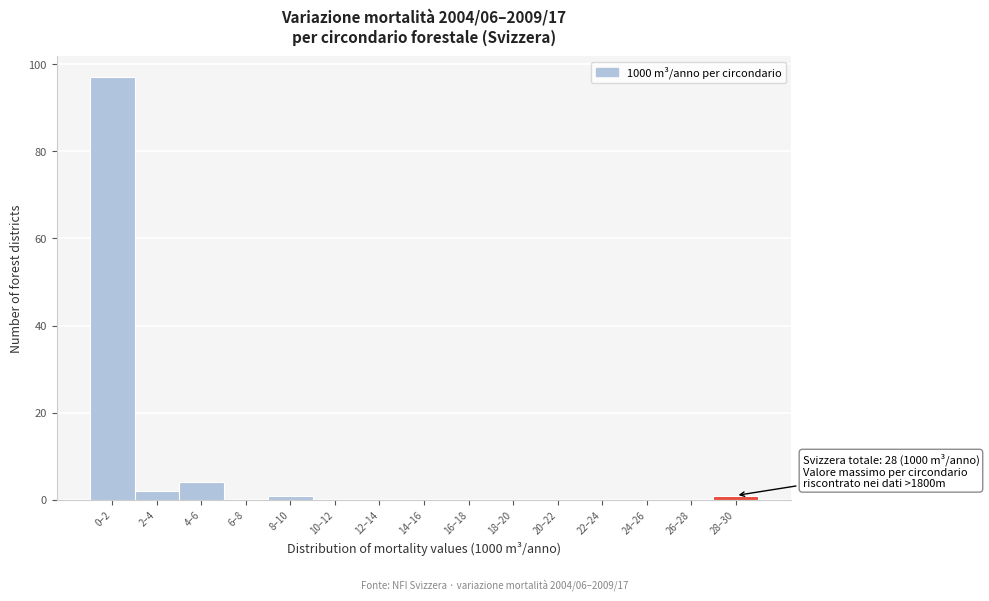

Reading left to right, transcribe all the data shown in this chart.

0–2=97	2–4=2	4–6=4	6–8=0	8–10=1	10–12=0	12–14=0	14–16=0	16–18=0	18–20=0	20–22=0	22–24=0	24–26=0	26–28=0	28–30=1